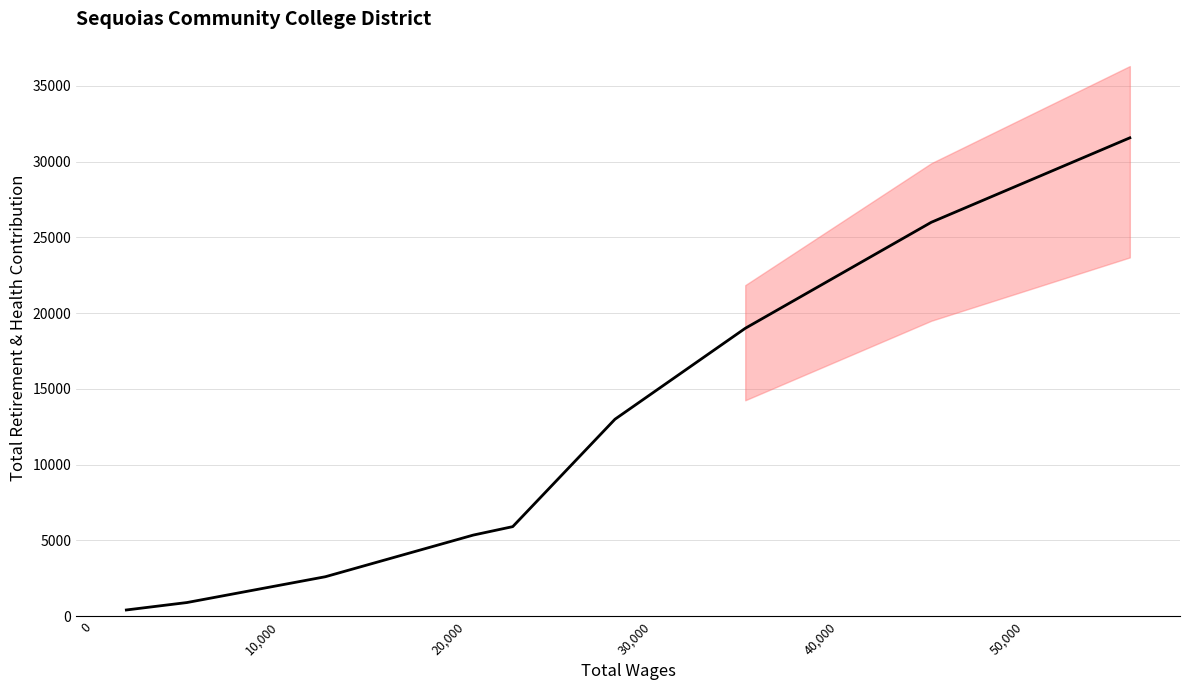

Reading left to right, what are all the values shown in this chart?

409	900	2603	5352	5910	13000	19000	26000	31574